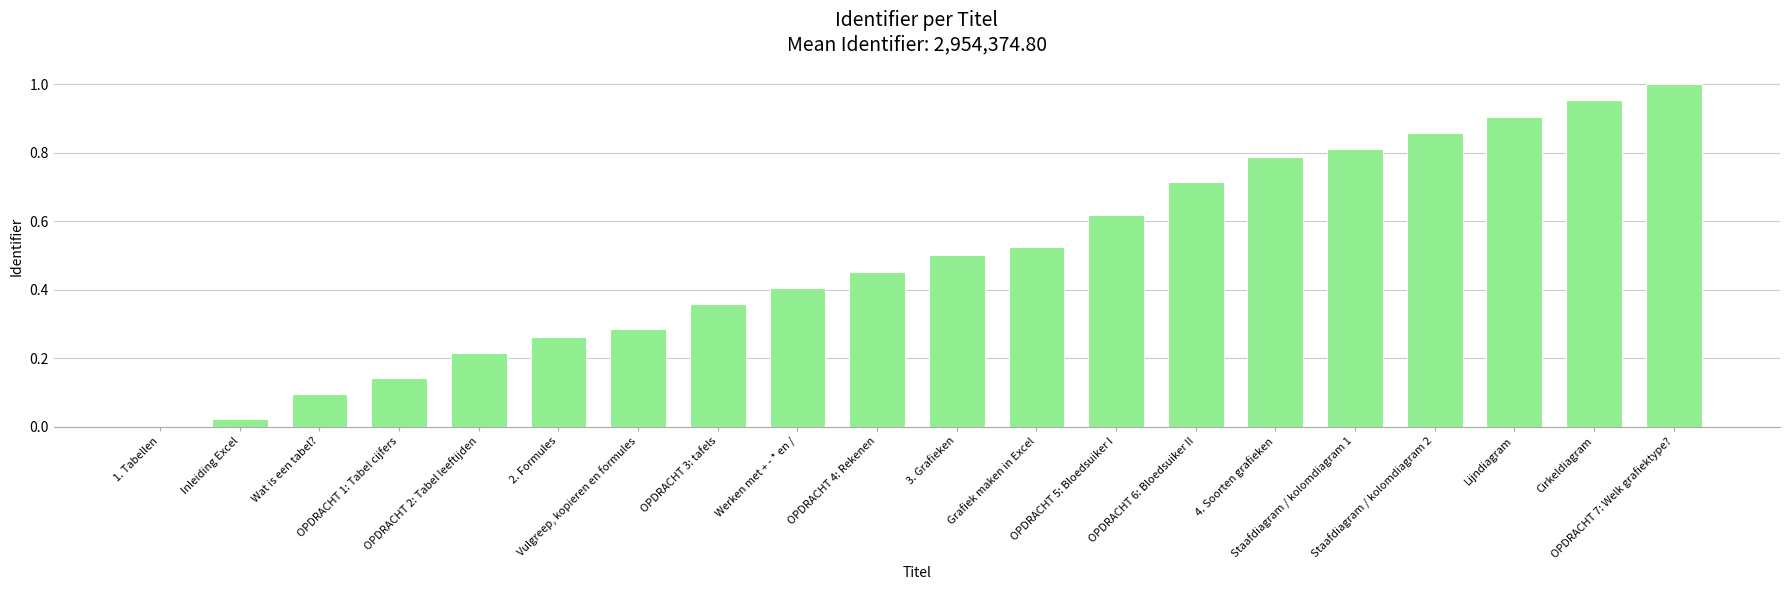

True or false: the data shows 0.5 at Grafiek maken in Excel.

True